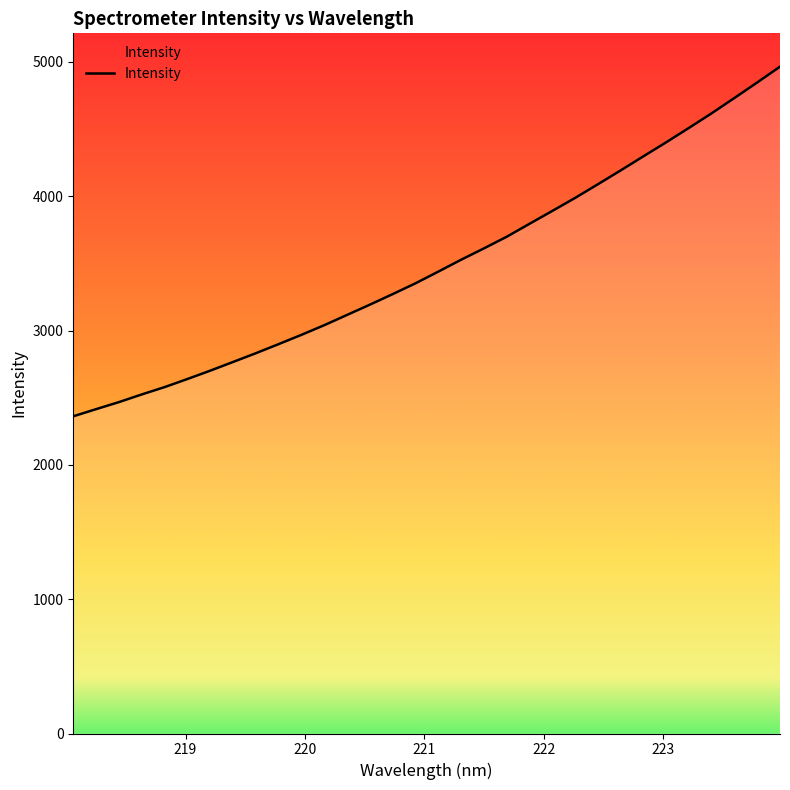

What is the smallest value displayed?

2361.9